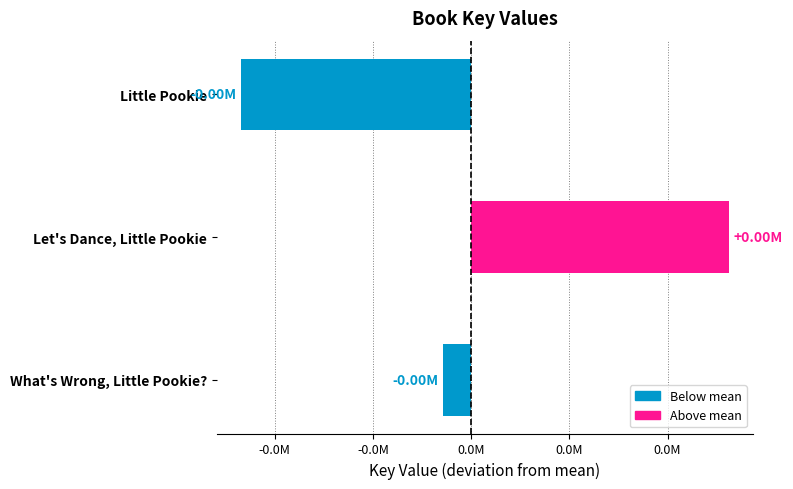

Rank the categories by value from lowest to highest.

Little Pookie, What's Wrong, Little Pookie?, Let's Dance, Little Pookie